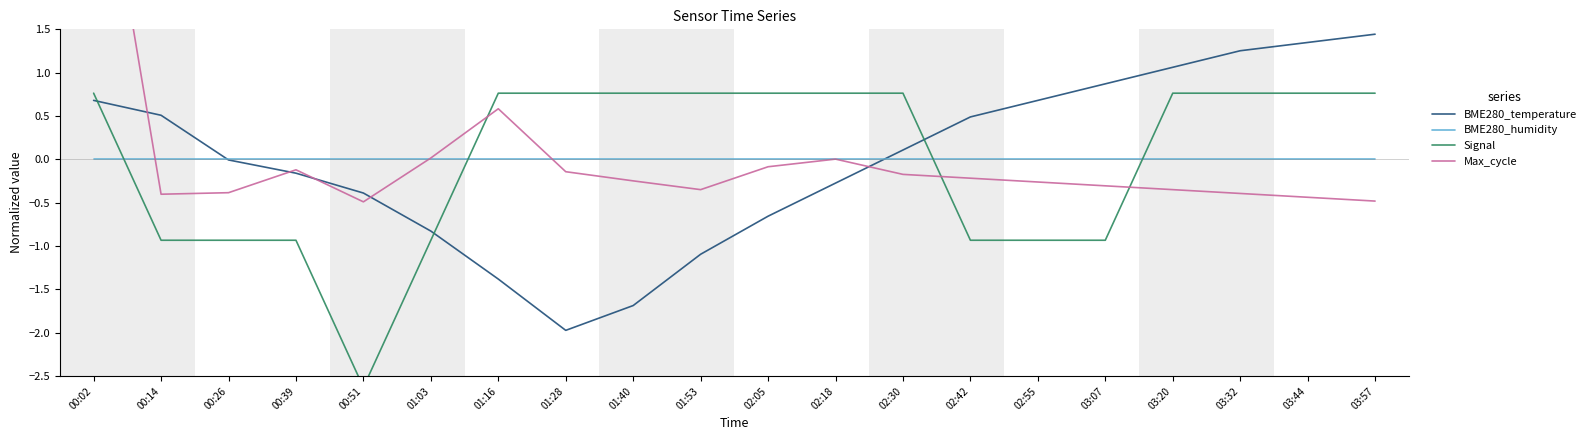

At which category is the sum across all series the highest?

00:02